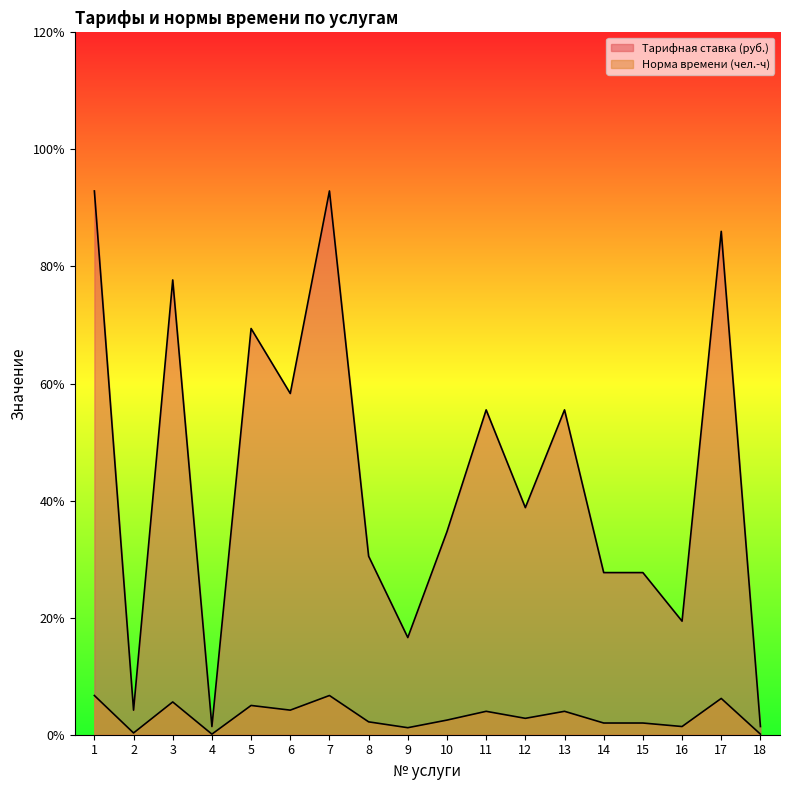

Rank the series by their average value, from highest to lowest.

Tарифная ставка (руб.), Норма времени (чел.-ч)